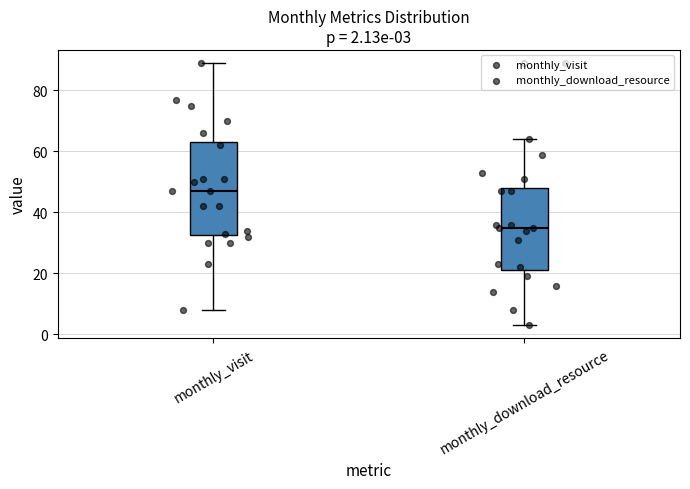

Which box is the tallest, from its lower edge to its upper edge?

monthly_visit